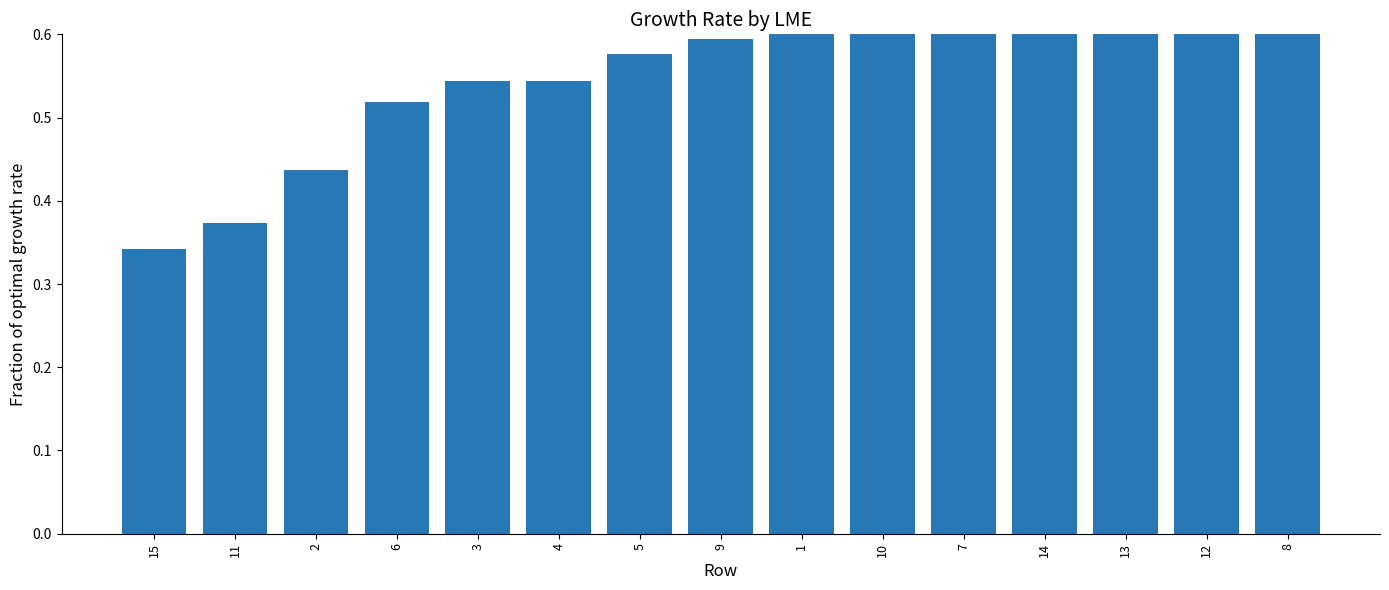

List the labels in order of value, smallest first.

15, 11, 2, 6, 3, 4, 5, 9, 1, 10, 7, 14, 13, 12, 8